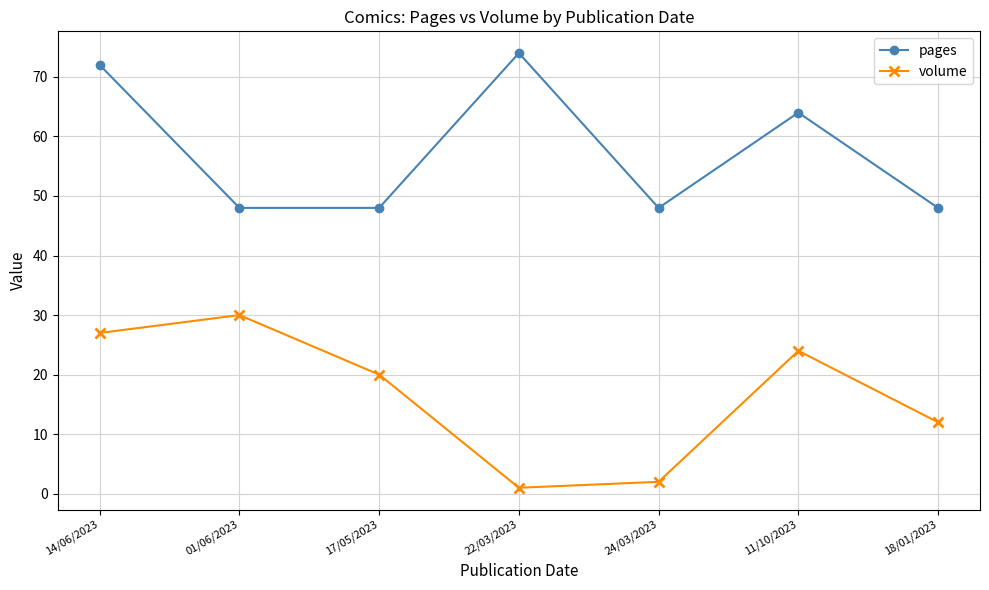

Reading left to right, what are all the values shown in this chart?

pages: 72	48	48	74	48	64	48
volume: 27	30	20	1	2	24	12